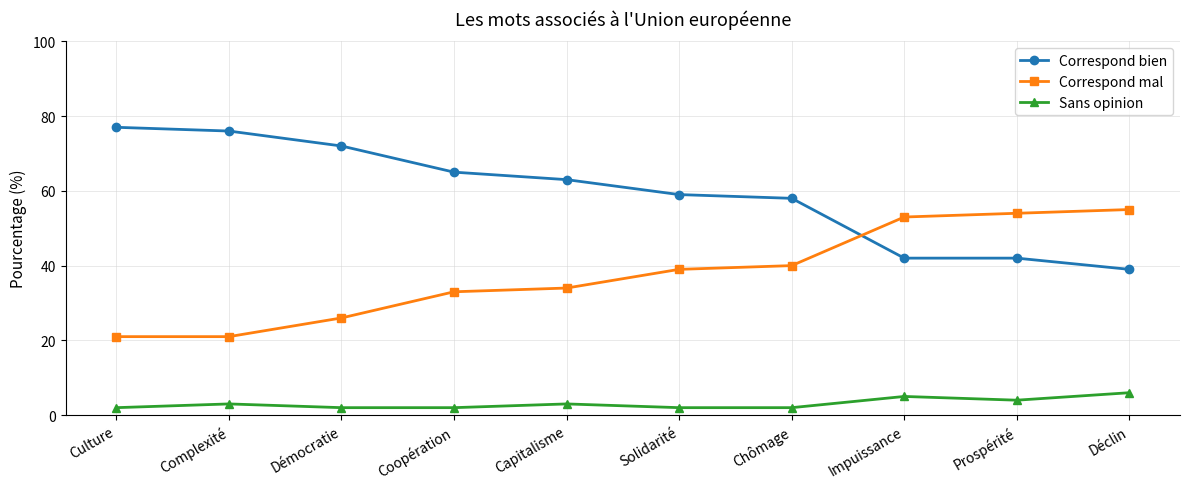

Which category has the lowest value in the Correspond bien series?

Déclin